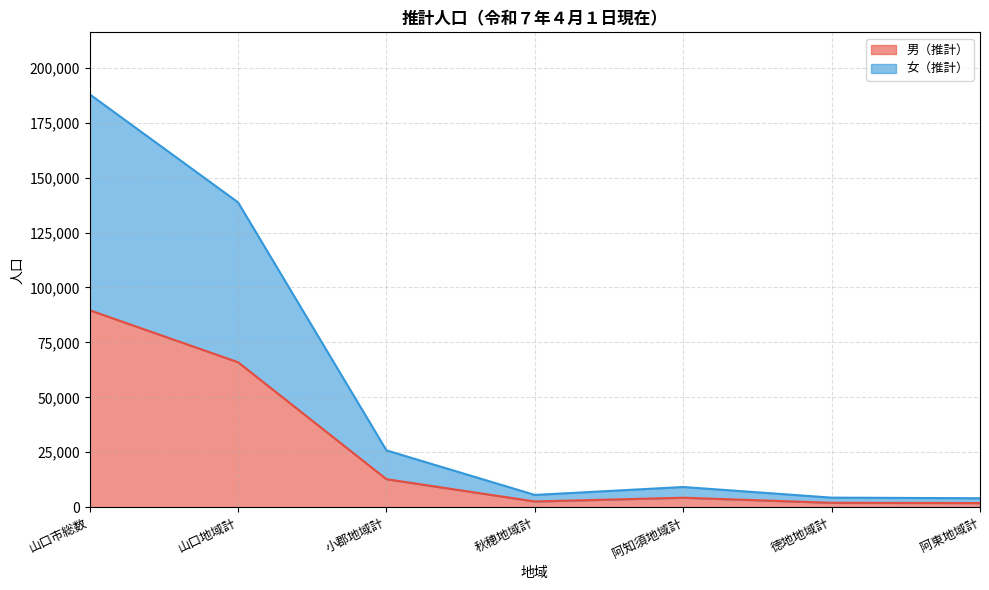

What is the difference between the 男（推計） values at 阿東地域計 and 山口地域計?

64073